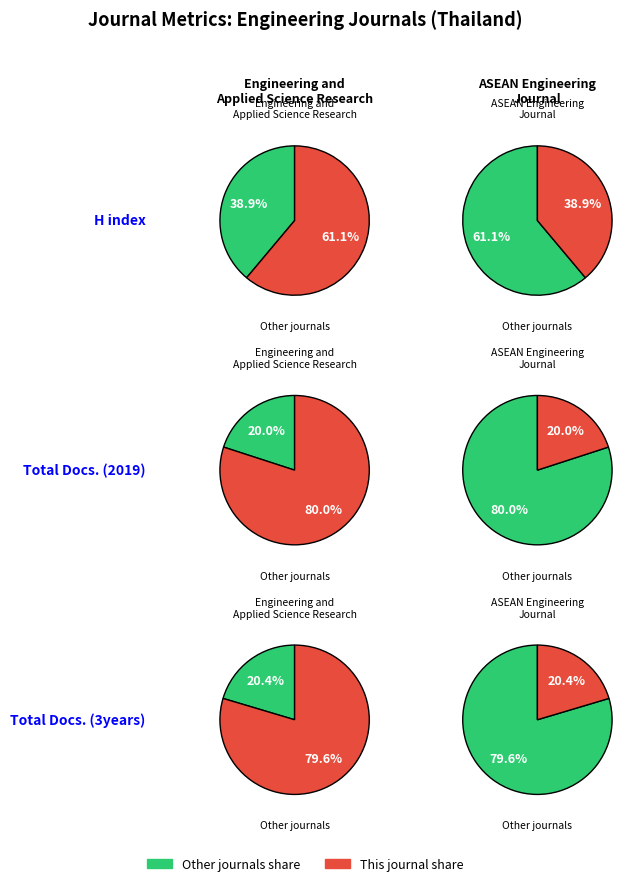

Which category accounts for the majority?

Engineering and Applied Science Research